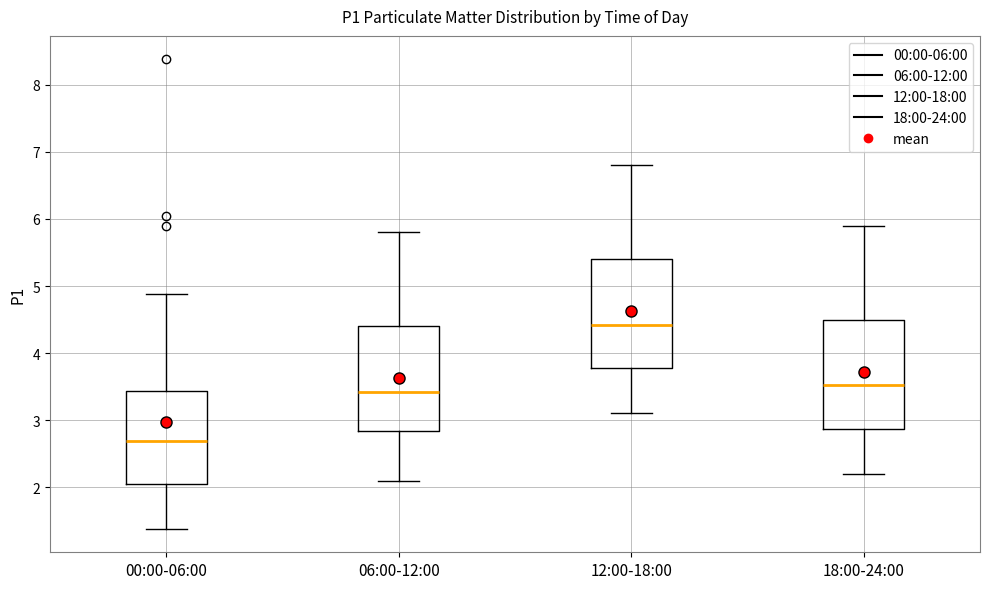

Reading left to right, read every box against the y-axis: the position of its median line, the range the box covers, and the ends of its whiskers. The values are not printed on the chart, so give them approximately, as read against the axis.

00:00-06:00: median 2.7, box 2.0 to 3.4, whiskers 1.4 to 4.9
06:00-12:00: median 3.4, box 2.8 to 4.4, whiskers 2.1 to 5.8
12:00-18:00: median 4.4, box 3.8 to 5.4, whiskers 3.1 to 6.8
18:00-24:00: median 3.5, box 2.9 to 4.5, whiskers 2.2 to 5.9